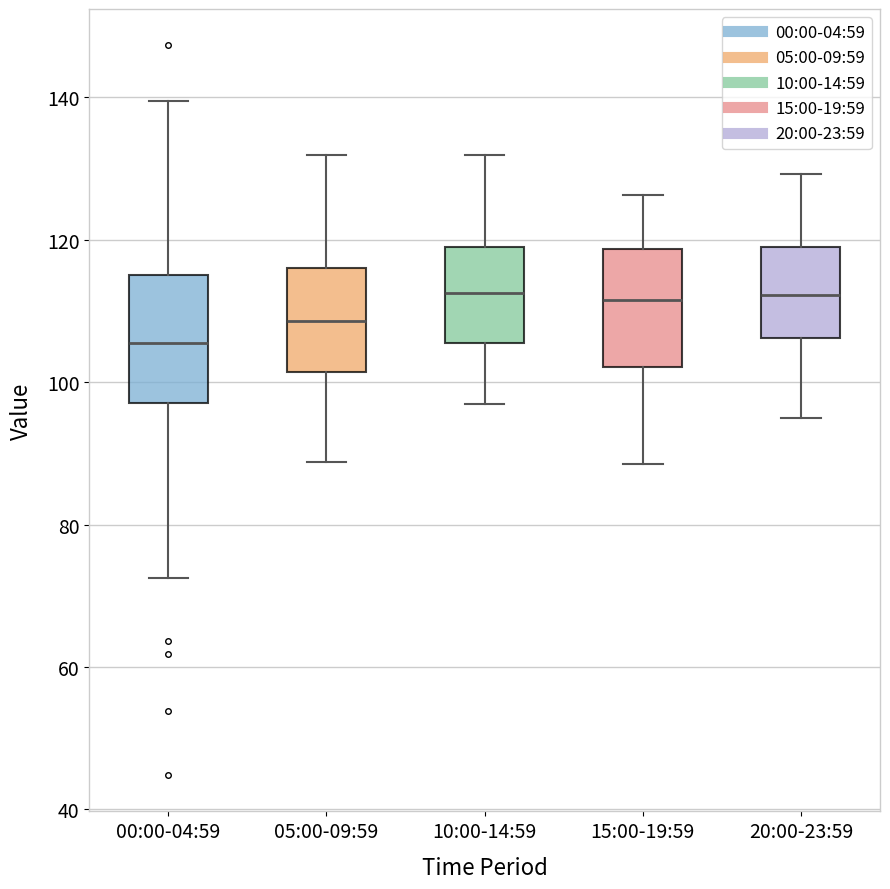

Reading left to right, transcribe this box plot: for each box, give where its median line is, the range the box spans, and where its two whiskers end, as read against the y-axis. The values are not printed on the chart, so give them approximately, as read against the axis.

00:00-04:59: median 106, box 98 to 116, whiskers 72 to 140
05:00-09:59: median 108, box 102 to 116, whiskers 88 to 132
10:00-14:59: median 112, box 106 to 120, whiskers 96 to 132
15:00-19:59: median 112, box 102 to 118, whiskers 88 to 126
20:00-23:59: median 112, box 106 to 118, whiskers 94 to 130